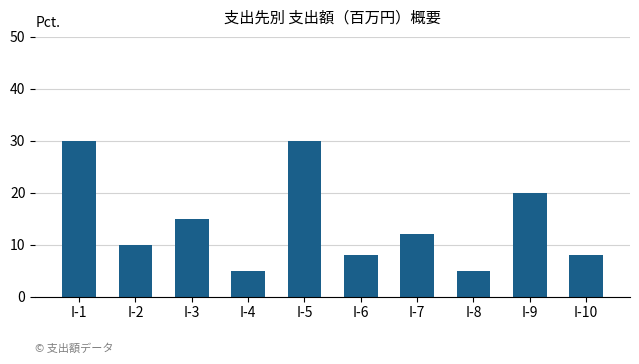

What is the difference between the maximum and minimum values?

25